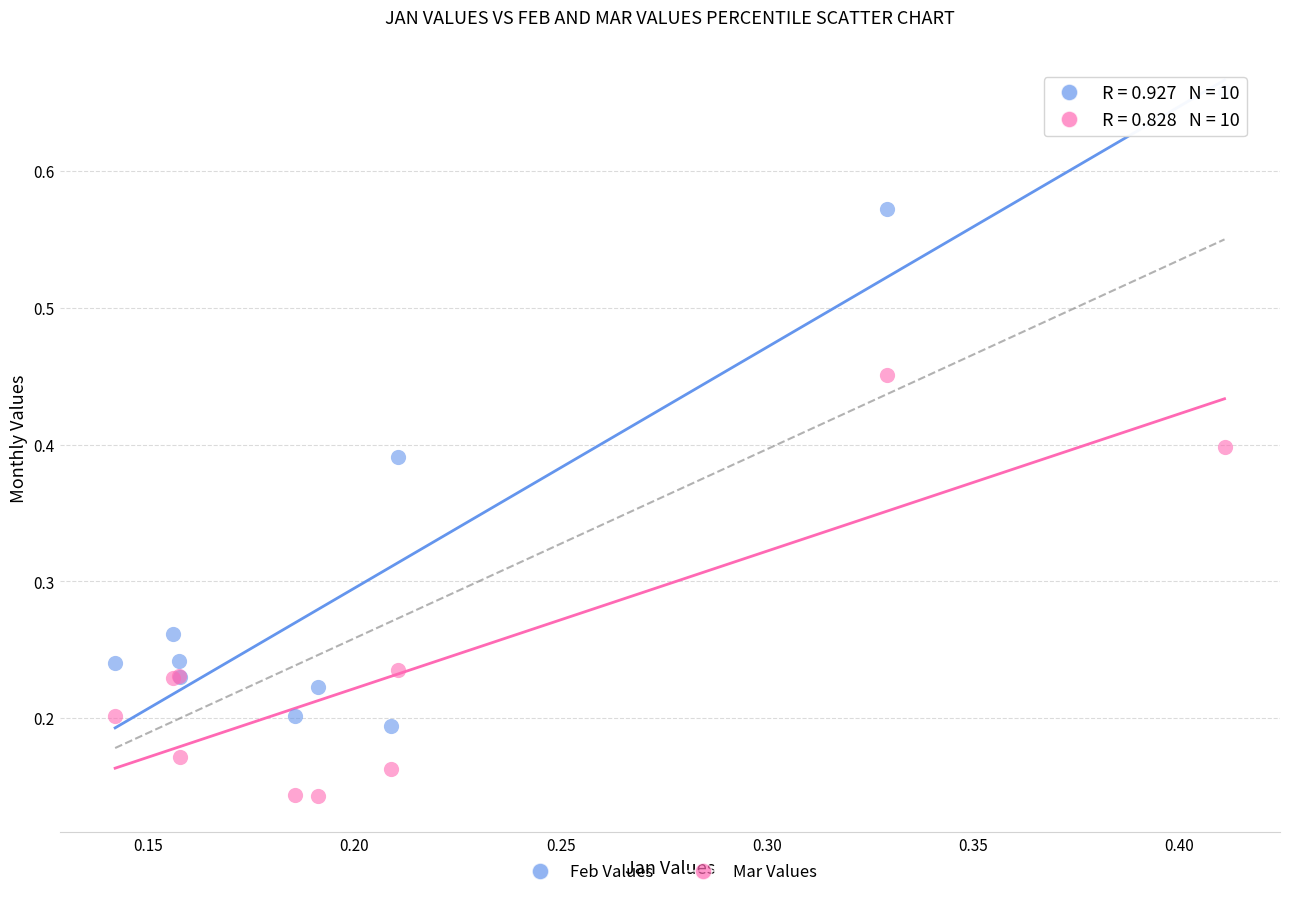

Which series has the widest spread of Y values?

Feb Values